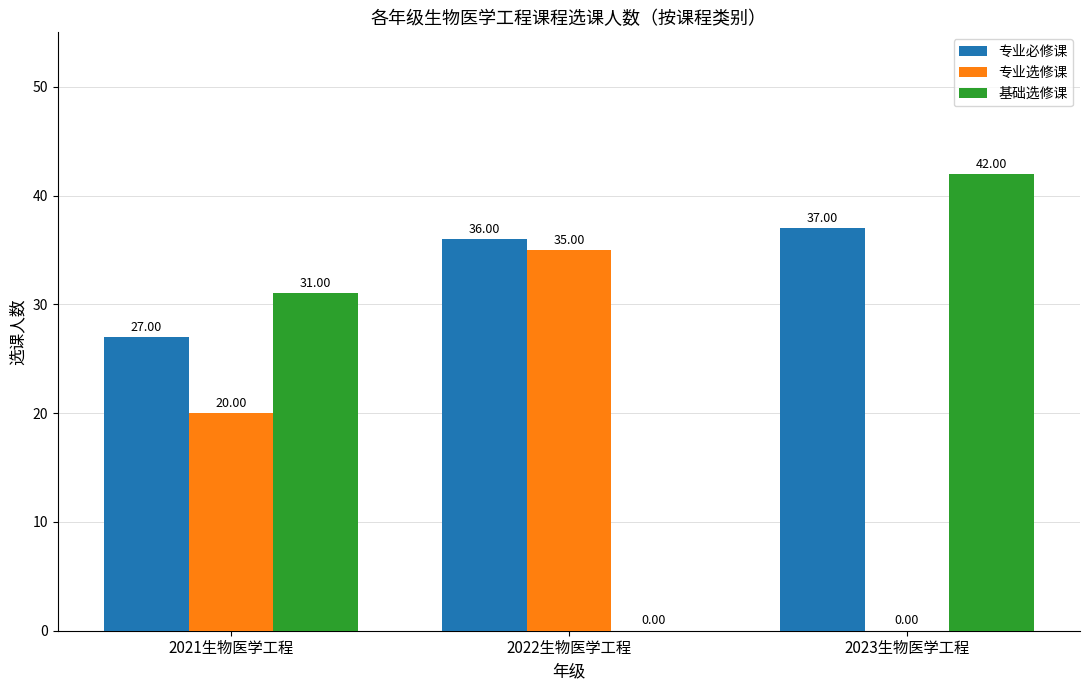

What is the spread (max minus min) of values at 2021生物医学工程?

11